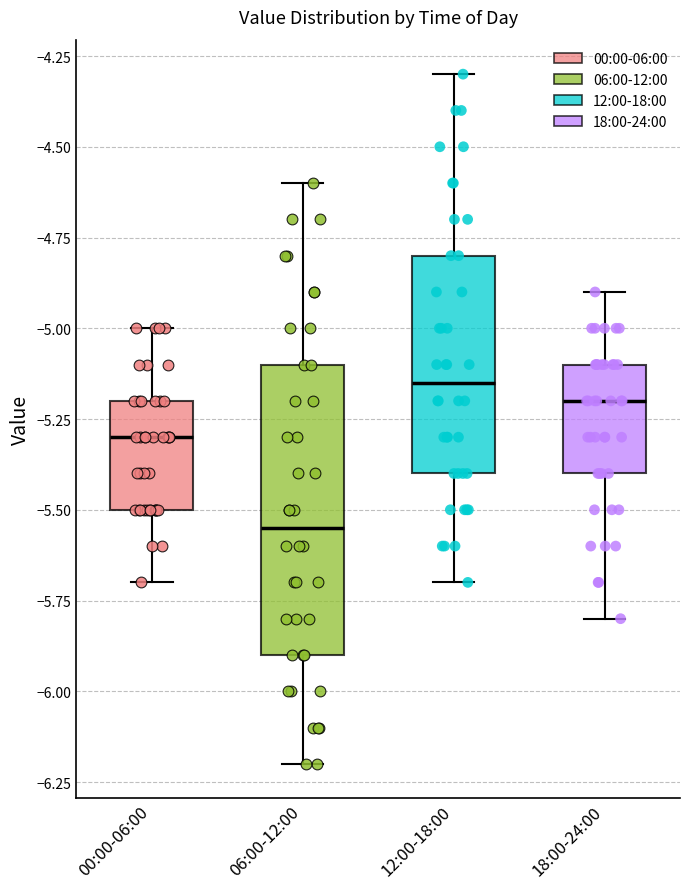

Where does the median line of the box for 18:00-24:00 sit on the y-axis? The values are not printed on the chart, so give them approximately, as read against the axis.

-5.20